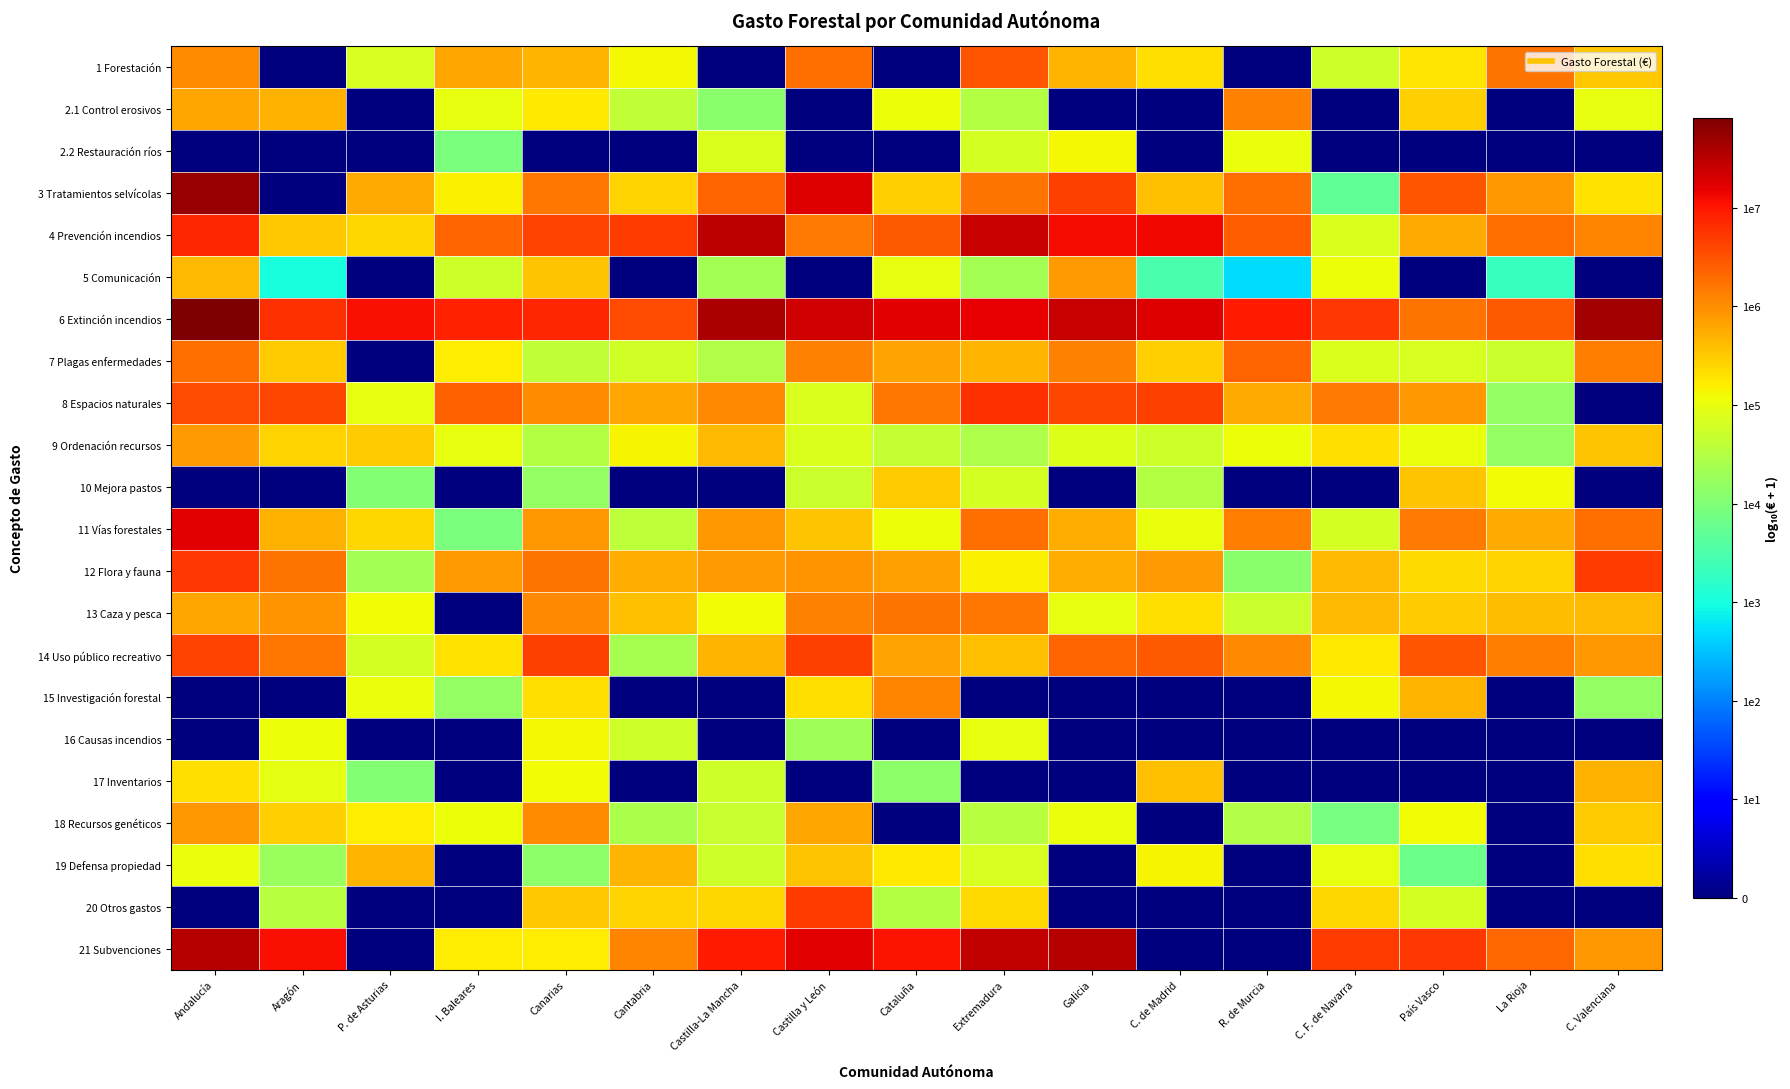

What is the total value across all series at Cataluña?

101.3